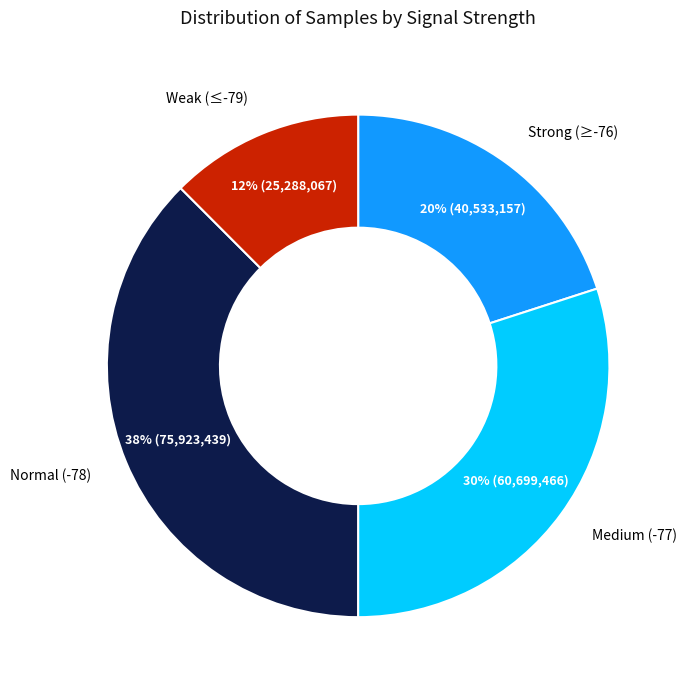

To the nearest percent, what is the average slice percentage?

25%